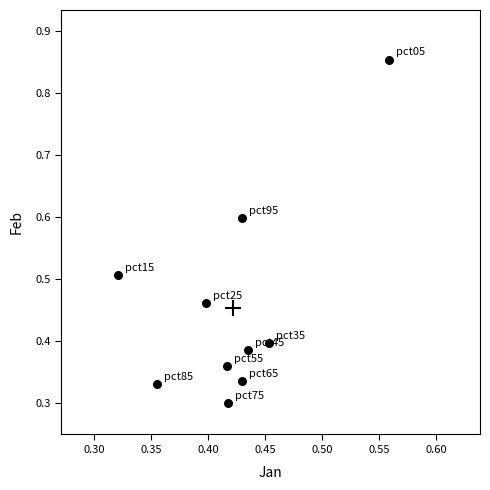

What is the range of Y values (max minus min)?

0.6